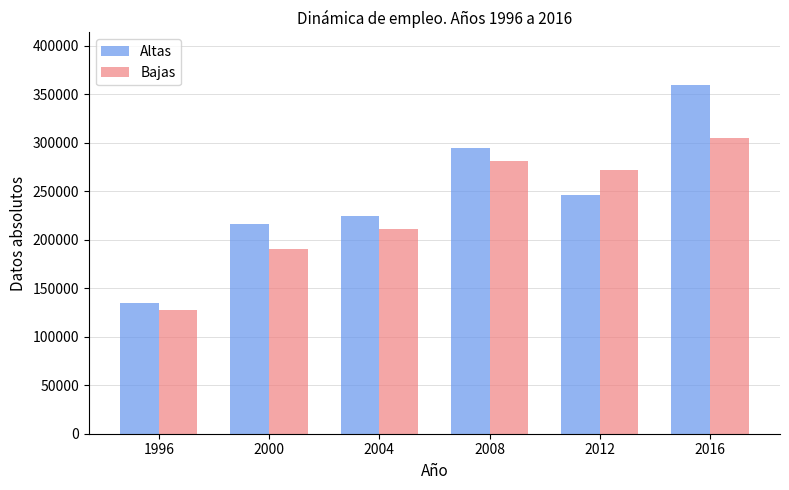

Reading left to right, transcribe all the data shown in this chart.

Altas: 1996=135070.9	2000=216181.0	2004=224590.5	2008=294181.5	2012=245845.6	2016=359706.2
Bajas: 1996=127986.4	2000=190285.4	2004=211461.5	2008=281283.5	2012=272291.9	2016=305057.8